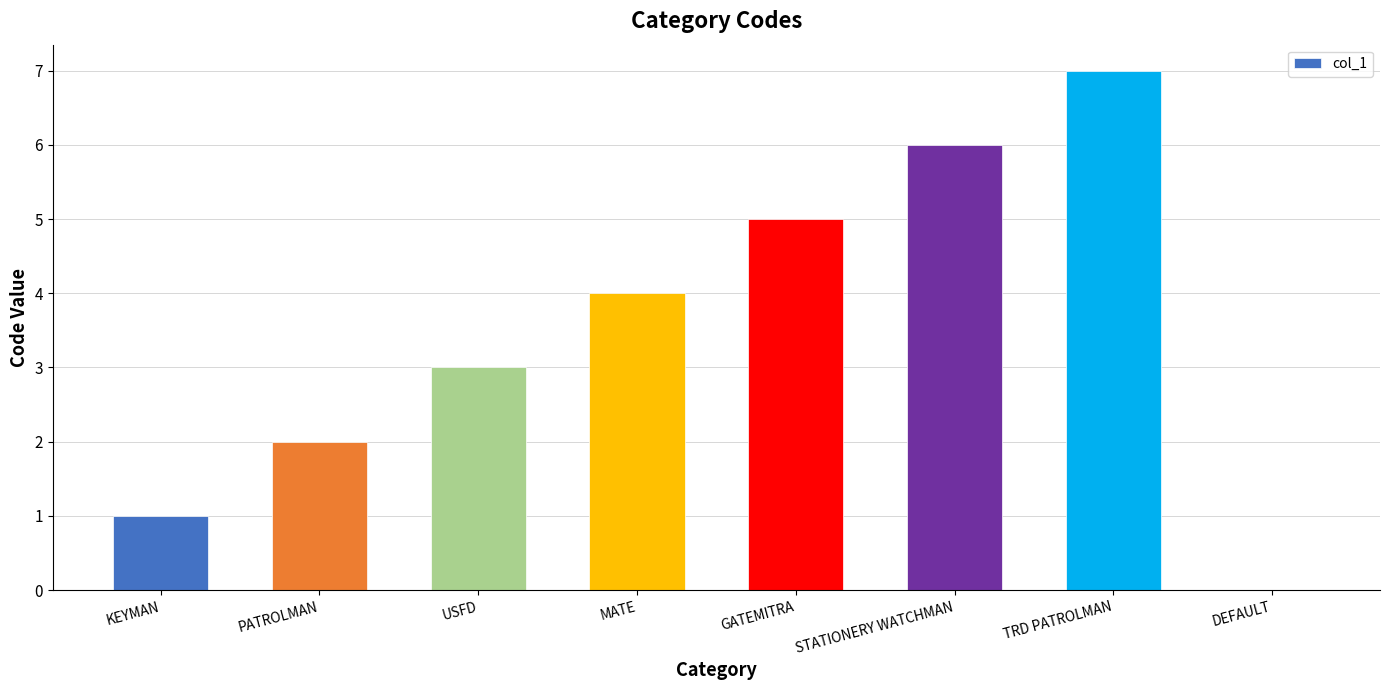

What is the sum of all values?

28